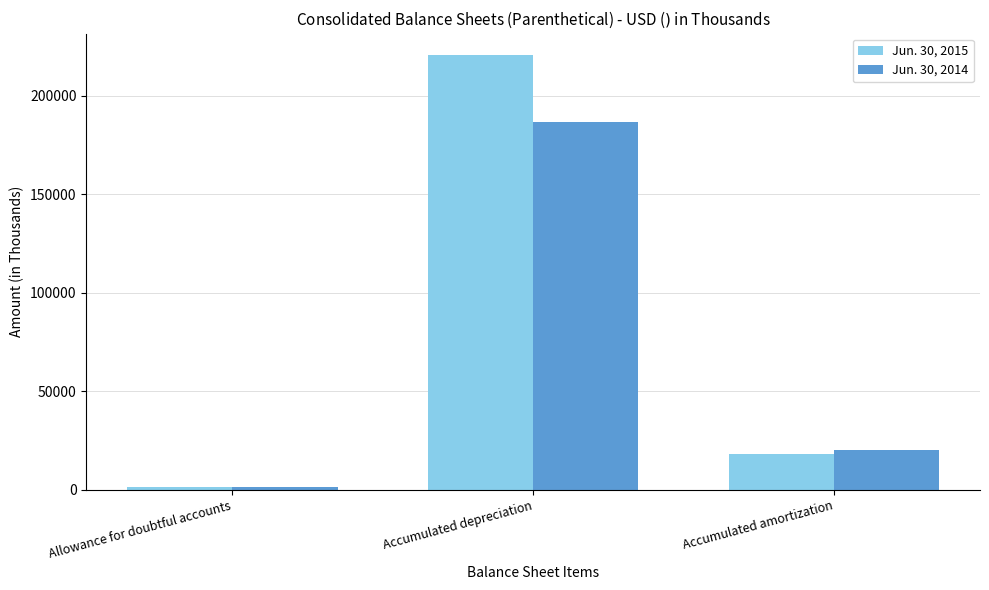

At how many categories does at least one series exceed 196700?

1